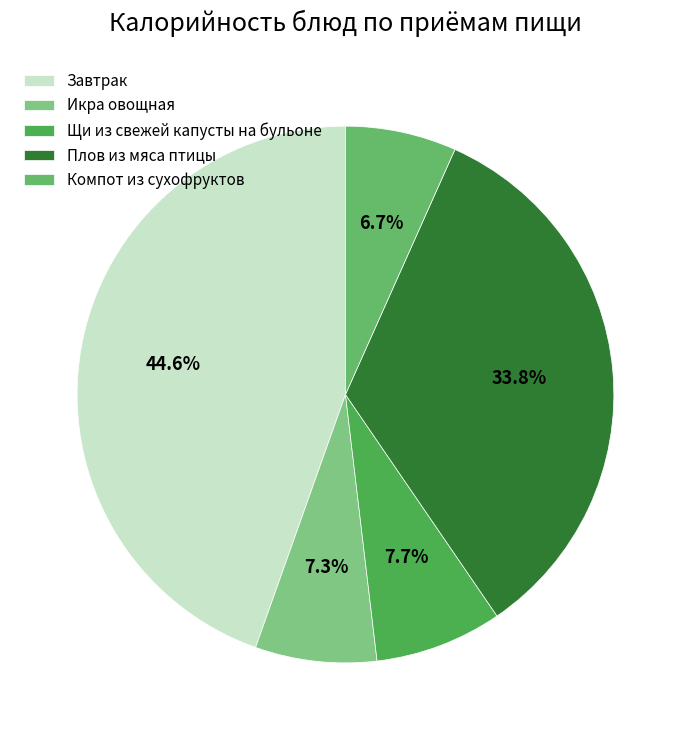

How many slices are in this pie chart?

5